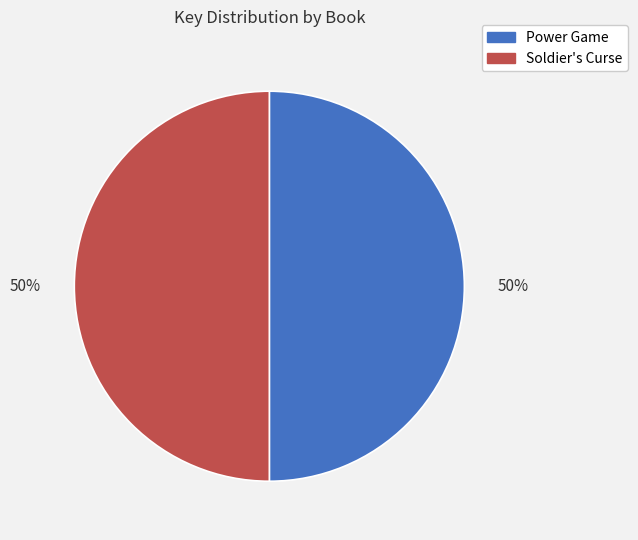

Is it true that Soldier's Curse is 50% of the pie?

True